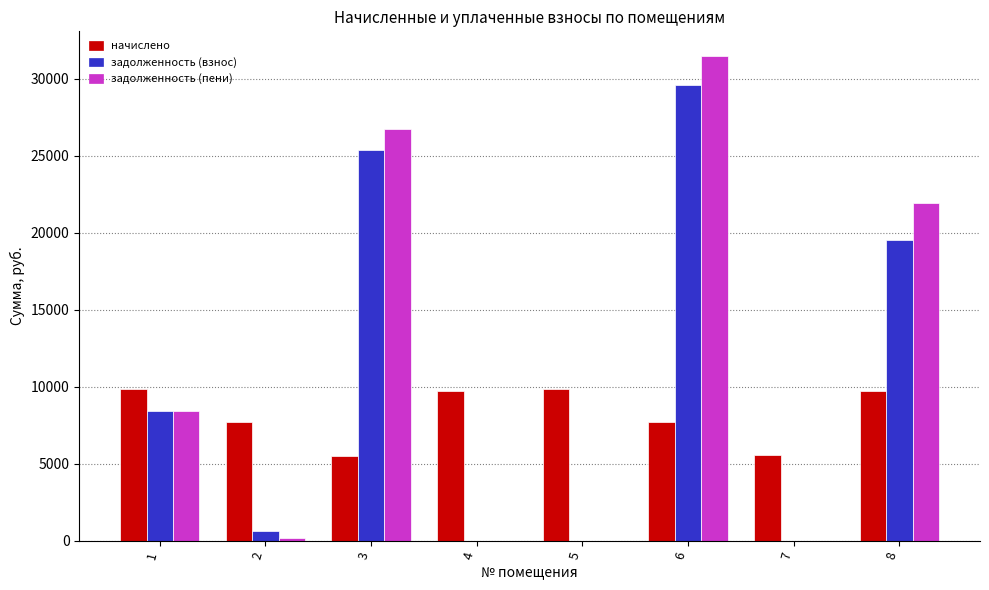

What is the greatest value displayed?

31520.0